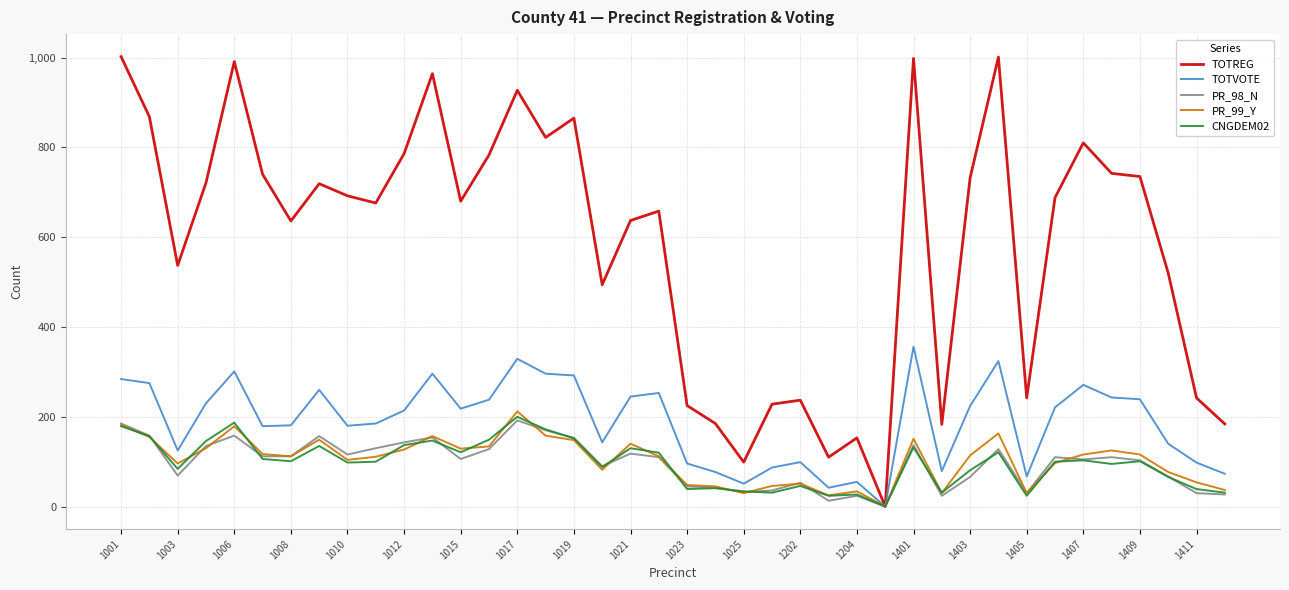

Which series has the largest total across all categories?

TOTREG